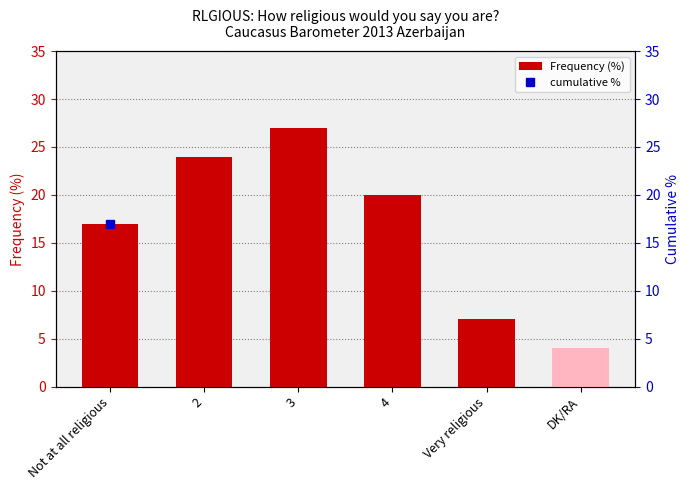

Between Very religious and DK/RA, which series saw the biggest shift?

cumulative %